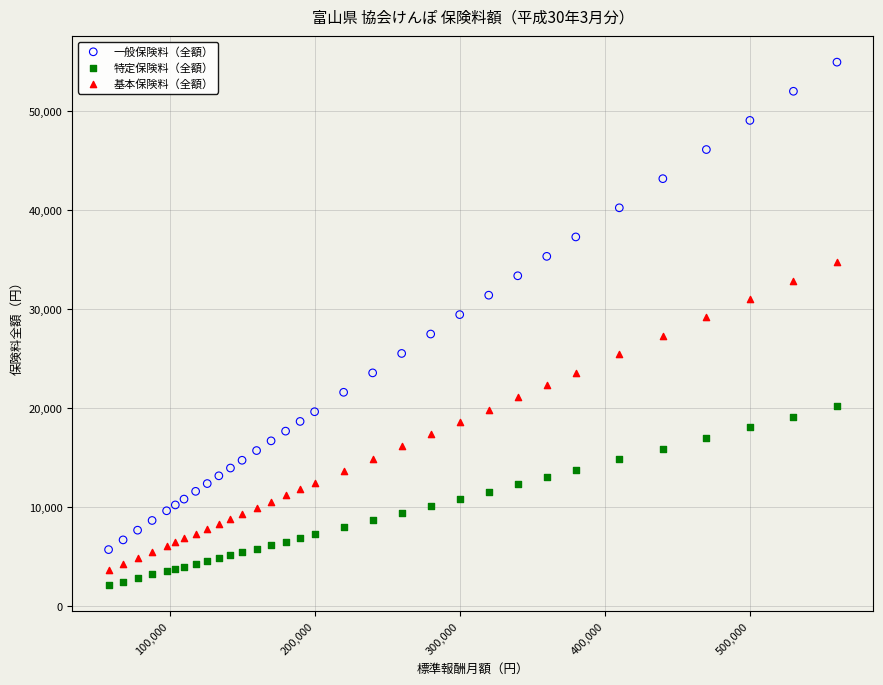

What is the X range (max minus min) for the scatter plot?

502000.0